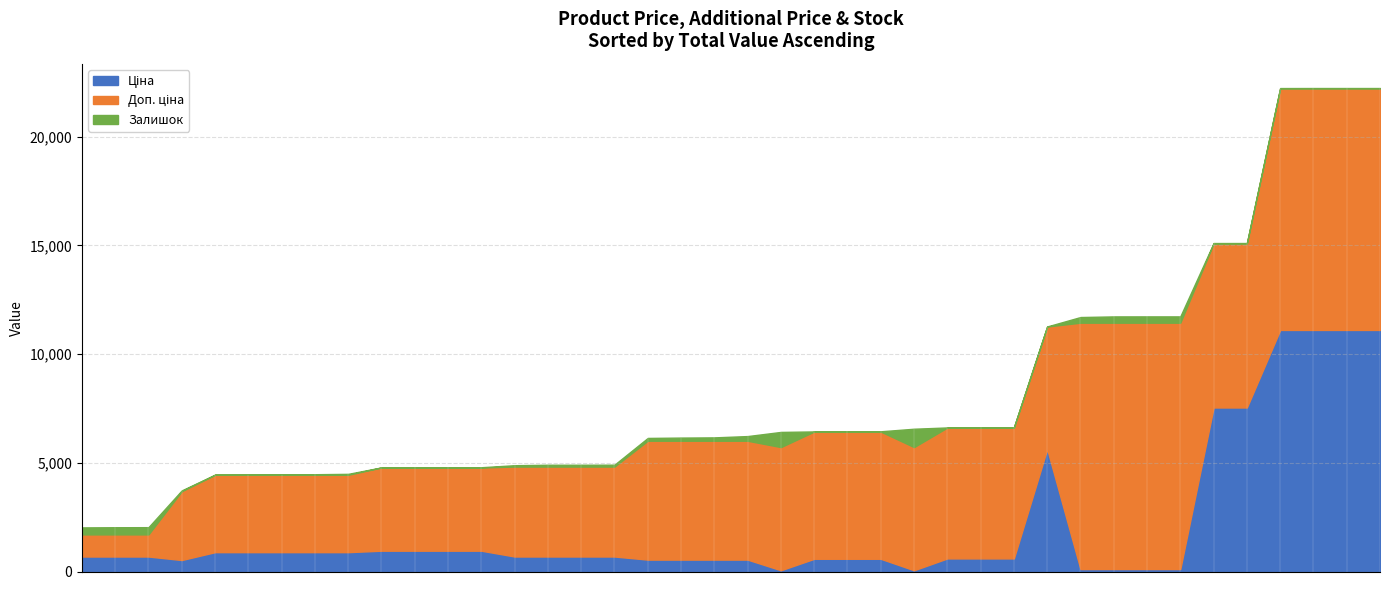

Which series has the largest total across all categories?

Доп. ціна